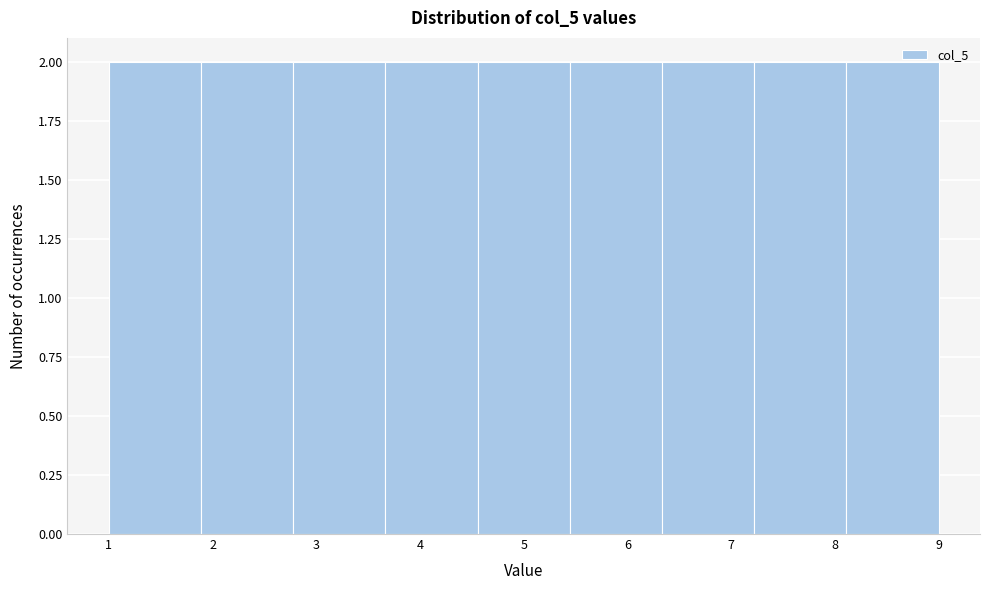

Reading left to right, transcribe this chart: for each bar, give the range it covers on the x-axis and its height. Neither the bar edges nor the heights are printed on the chart, so give them approximately, as read against the axes.

1.0 to 1.9: 2
1.9 to 2.8: 2
2.8 to 3.7: 2
3.7 to 4.6: 2
4.6 to 5.4: 2
5.4 to 6.3: 2
6.3 to 7.2: 2
7.2 to 8.1: 2
8.1 to 9.0: 2